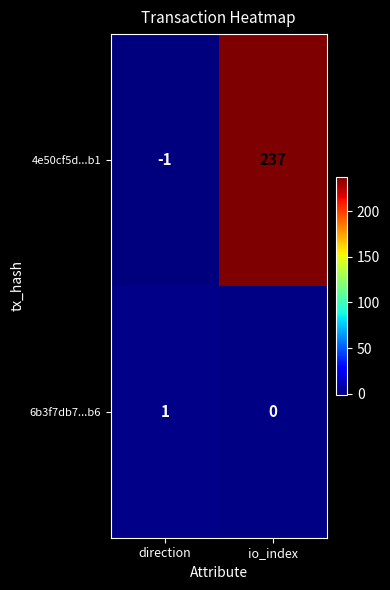

Which category has the lowest value in the 6b3f7db7...b6 series?

io_index